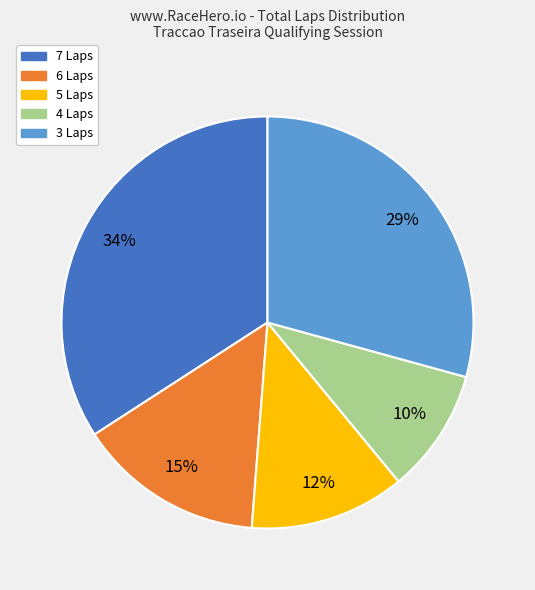

To the nearest percent, what is the average slice percentage?

20%